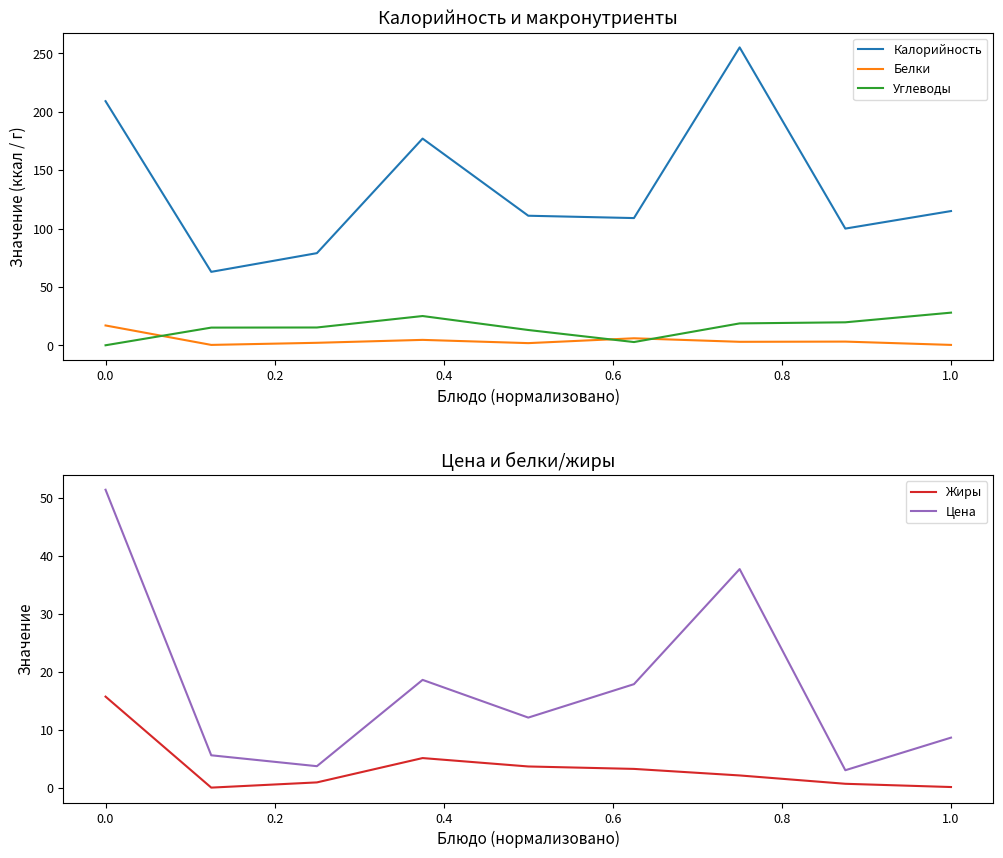

What is the lowest value of the Калорийность series?

63.0